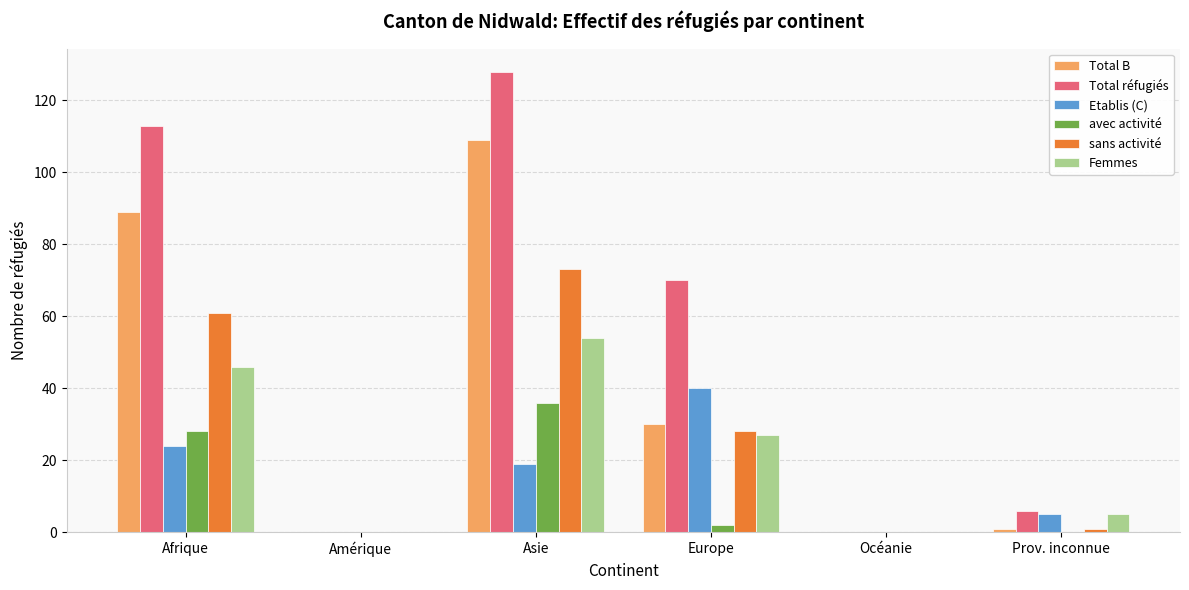

Reading right to left, extract all data points from this chart.

Total B: 1	0	30	109	0	89
Total réfugiés: 6	0	70	128	0	113
Etablis (C): 5	0	40	19	0	24
avec activité: 0	0	2	36	0	28
sans activité: 1	0	28	73	0	61
Femmes: 5	0	27	54	0	46